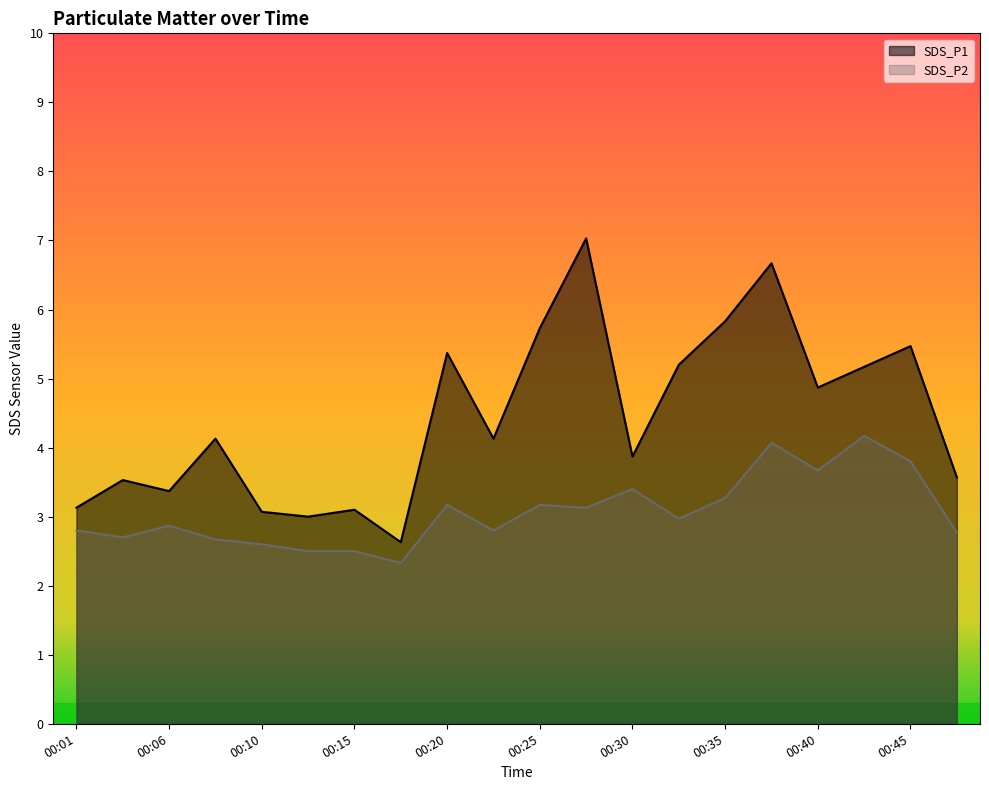

Which category has the lowest value in the SDS_P1 series?

00:18